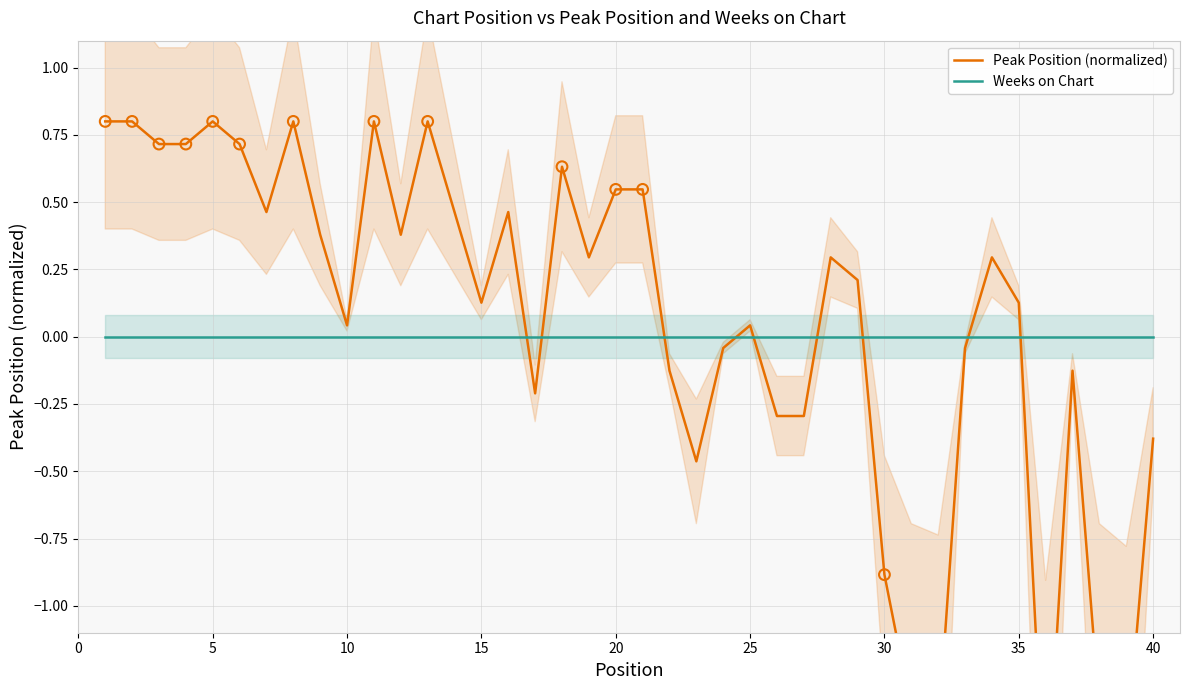

At how many categories does at least one series exceed 0?

25